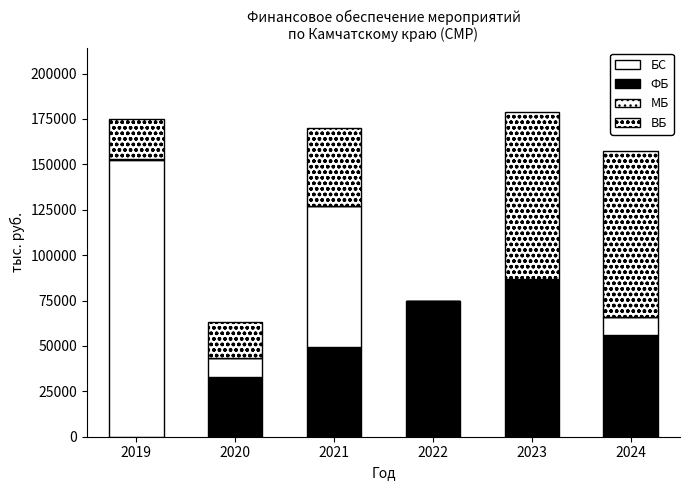

How many data points does each series have?

6